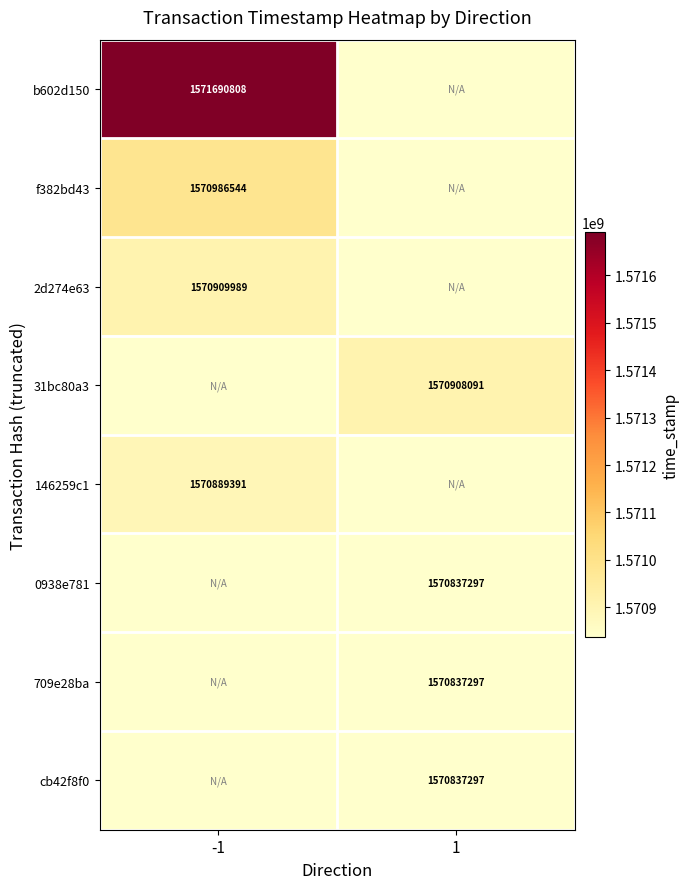

True or false: 146259c1 has a value of 1570889391 at -1.

True